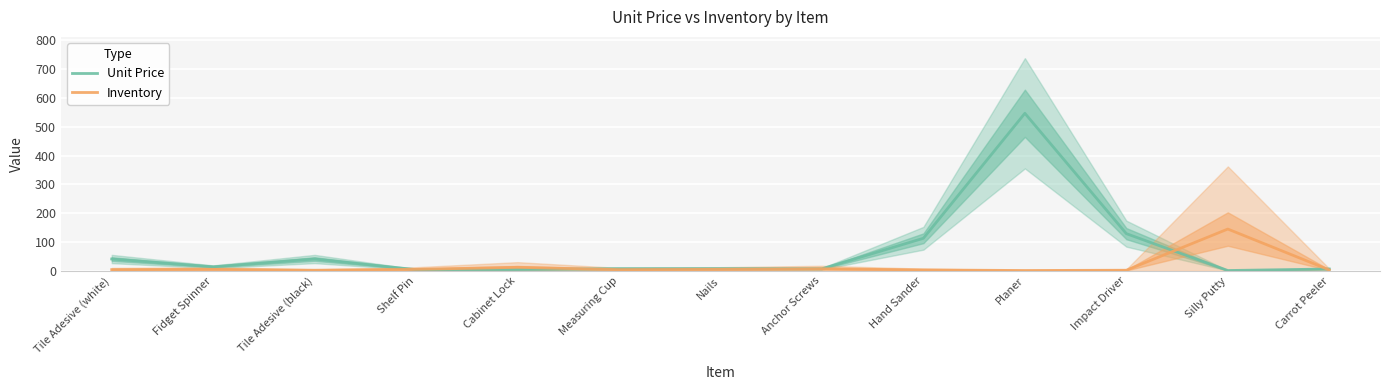

Is this an area chart (filled region under the line)?

No